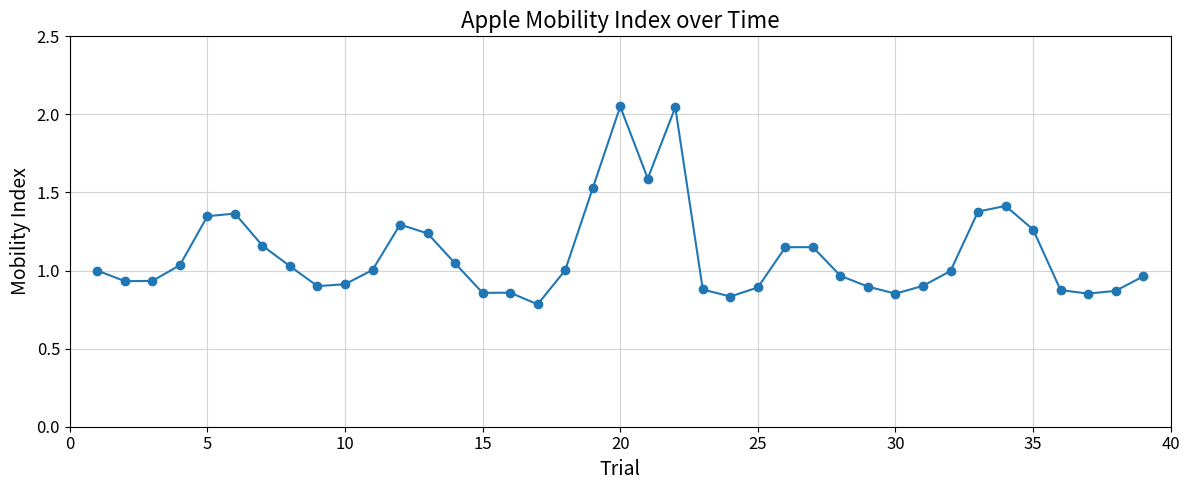

True or false: there are more than 2 points higher than both neighbors.

True